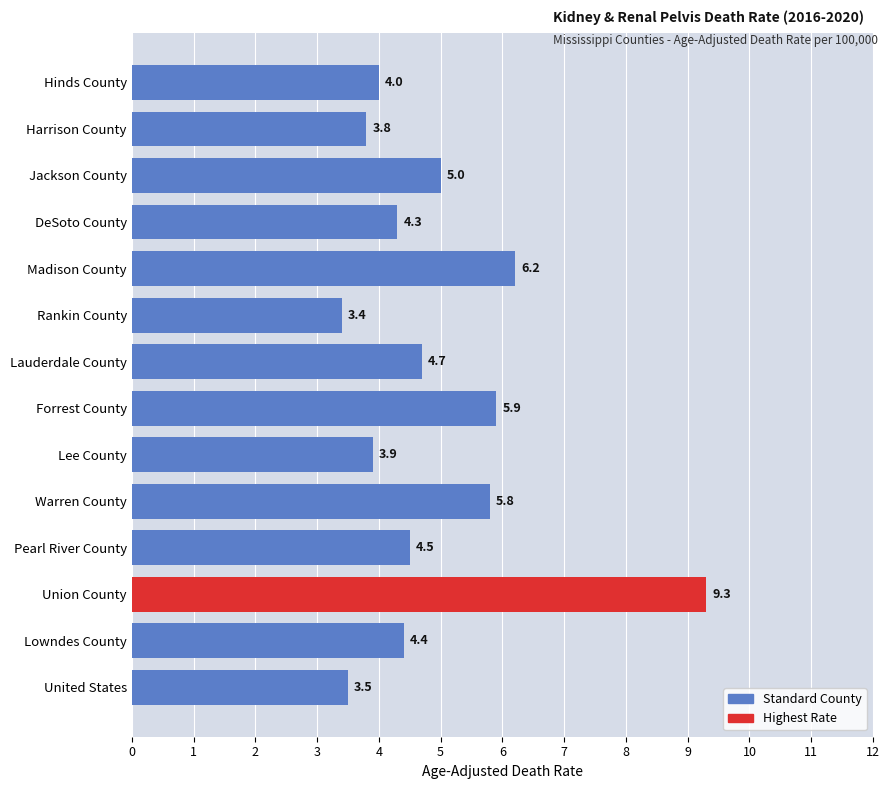

Which category has the lowest value across all series?

Rankin County